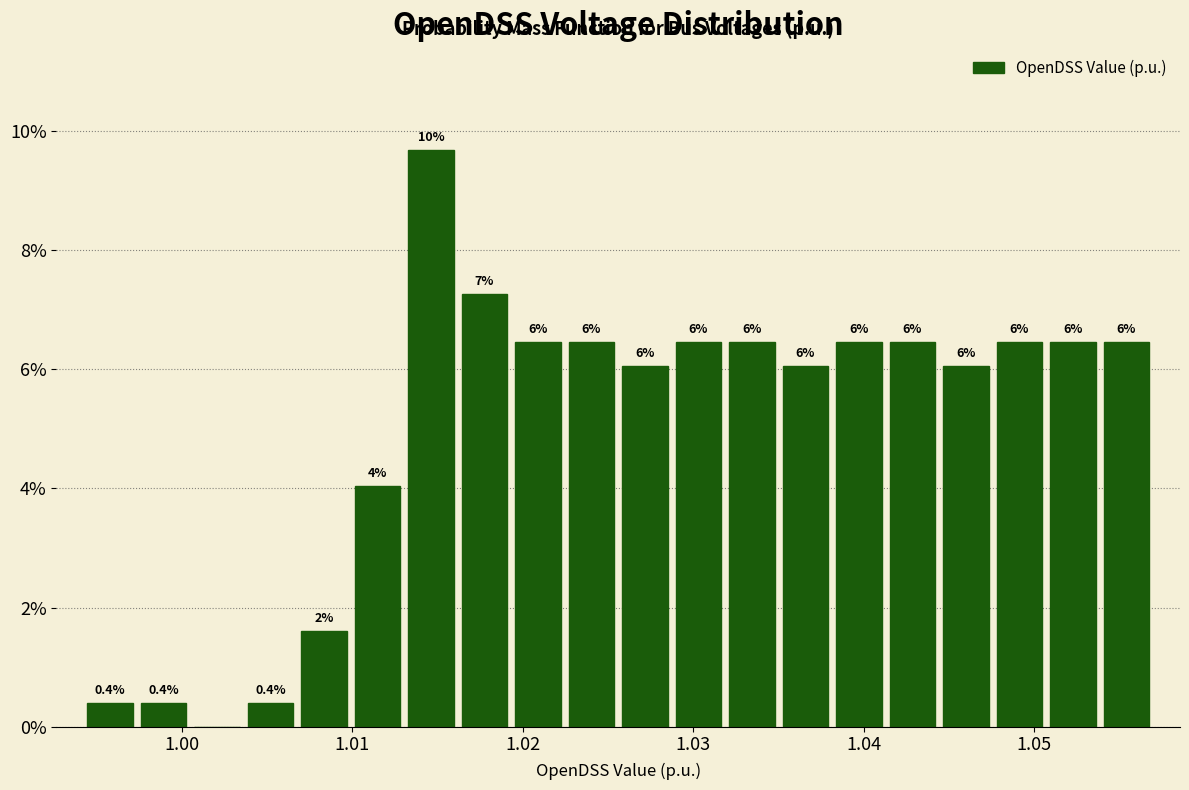

Read against the x-axis, roughly where is the centre of the tallest bar?

1.015